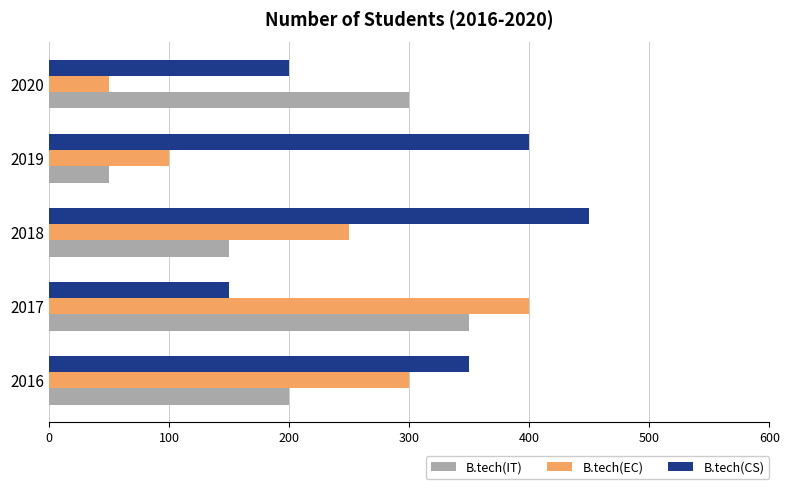

At which label does B.tech(CS) reach its peak?

2018